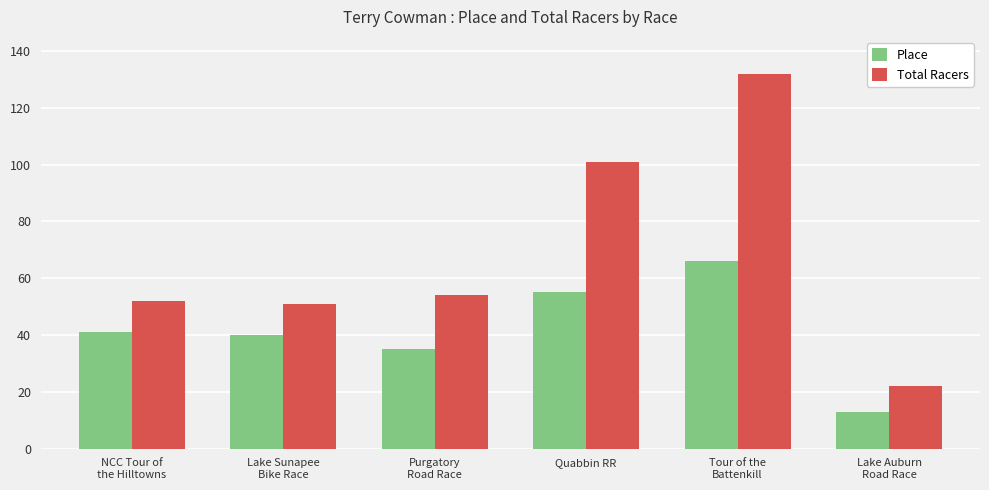

At which category is the sum across all series the highest?

Tour of the
Battenkill